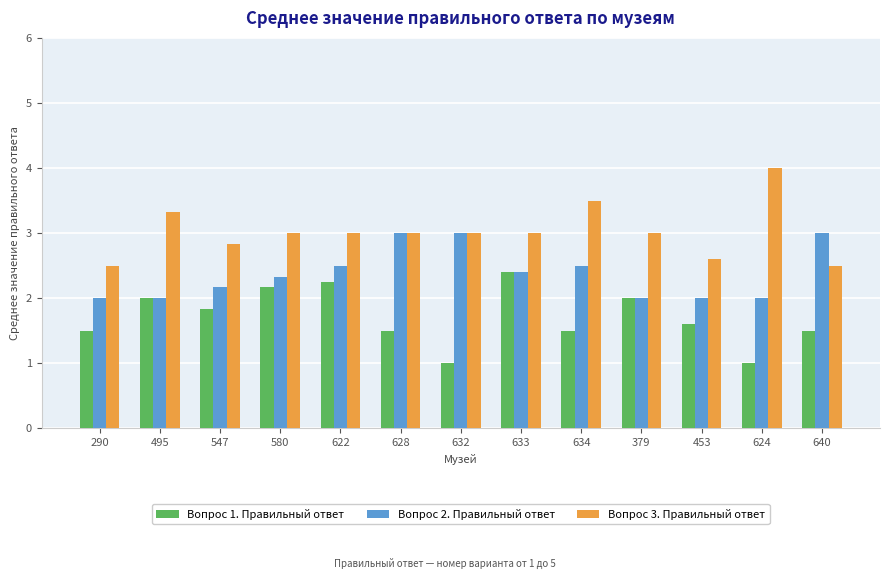

What position from the left is 628?

6